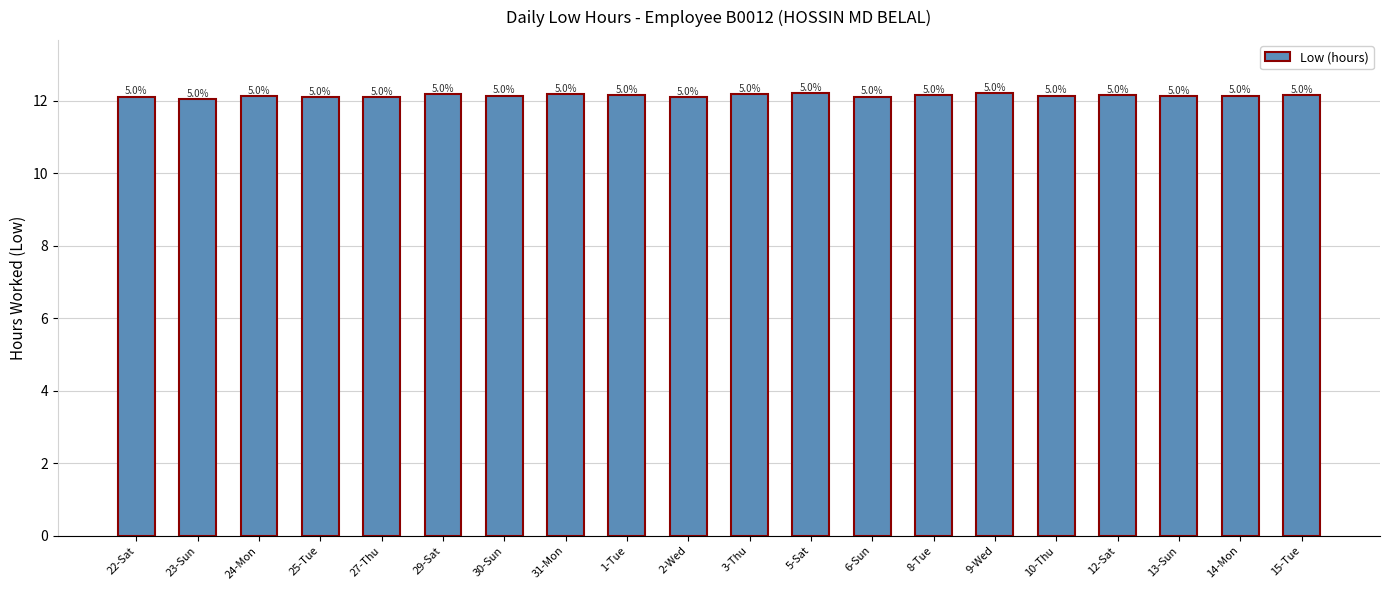

What is the change in value from 9-Wed to 10-Thu?

-0.1